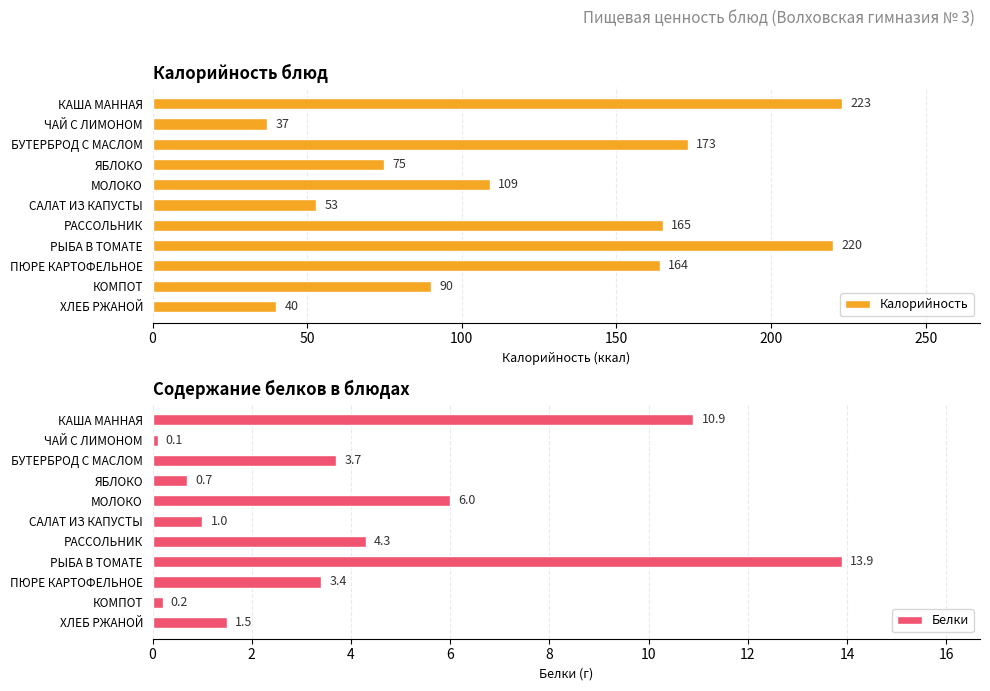

At how many categories does at least one series exceed 63?

8